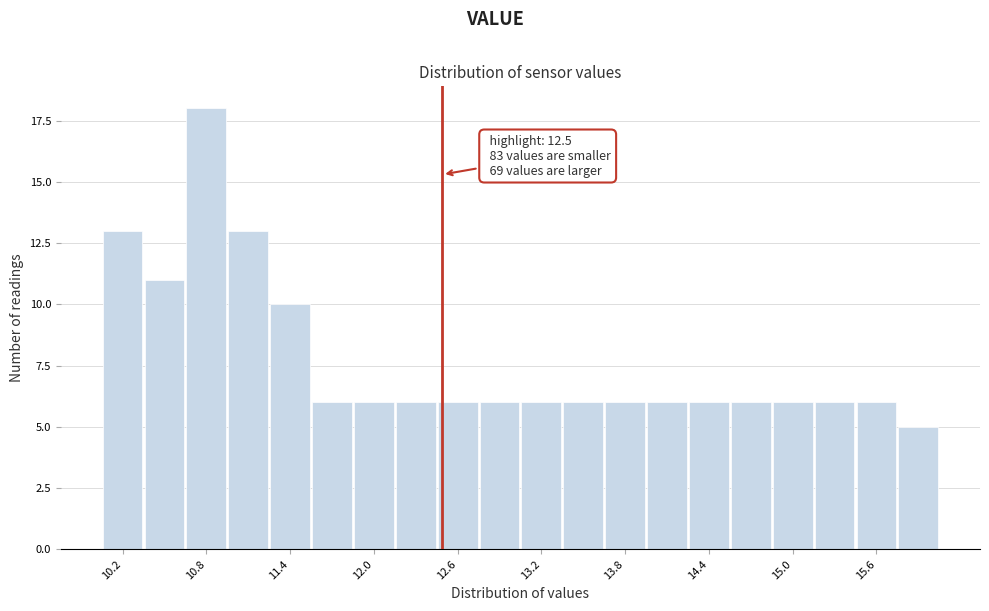

Read against the x-axis, roughly where is the centre of the tallest bar?

10.8